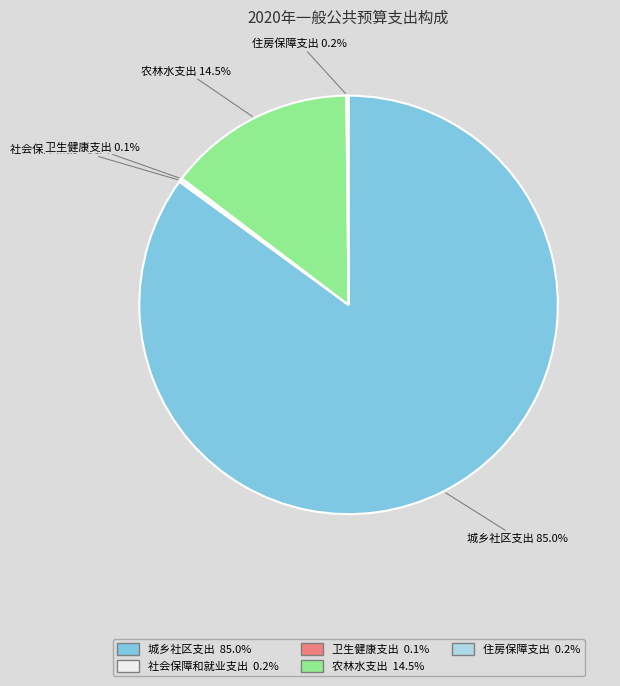

Does any single category account for the majority?

Yes